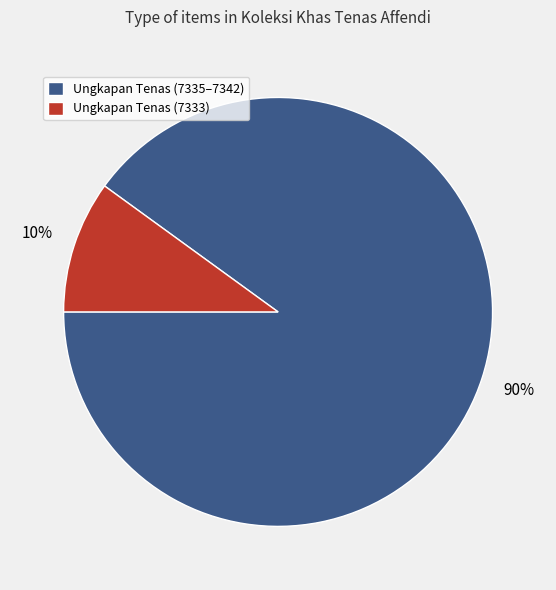

Do Ungkapan Tenas (7333) and Ungkapan Tenas (7335–7342) together represent more than half of the pie?

Yes